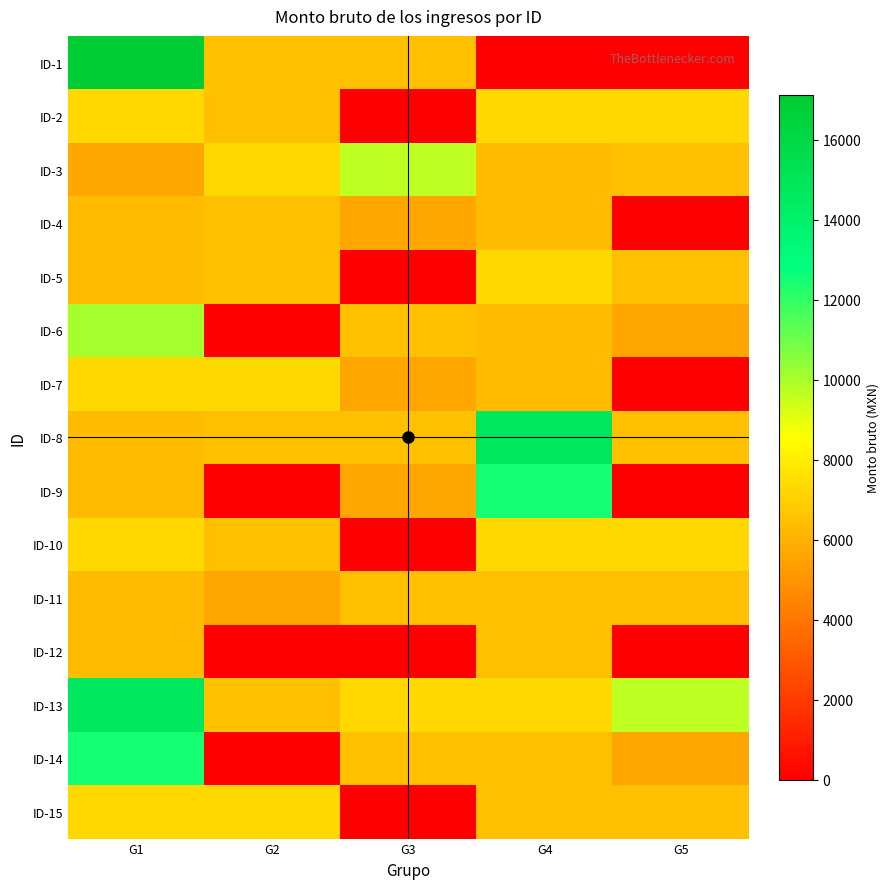

Which series changed the most between G1 and G4?

ID-1